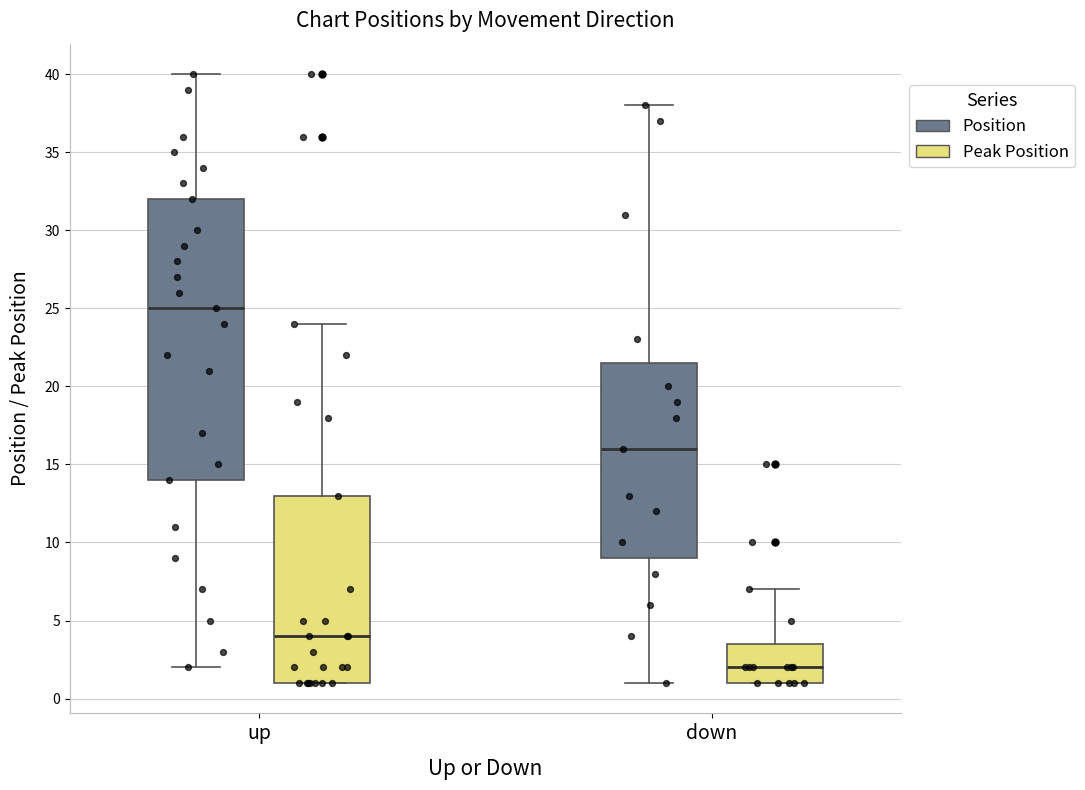

Reading left to right, read every box against the y-axis: the position of its median line, the range the box covers, and the ends of its whiskers. The values are not printed on the chart, so give them approximately, as read against the axis.

up (Position): median 25.0, box 14.0 to 32.0, whiskers 2.0 to 40.0
up (Peak Position): median 4.0, box 1.0 to 13.0, whiskers 1.0 to 24.0
down (Position): median 16.0, box 9.0 to 21.5, whiskers 1.0 to 38.0
down (Peak Position): median 2.0, box 1.0 to 3.5, whiskers 1.0 to 7.0